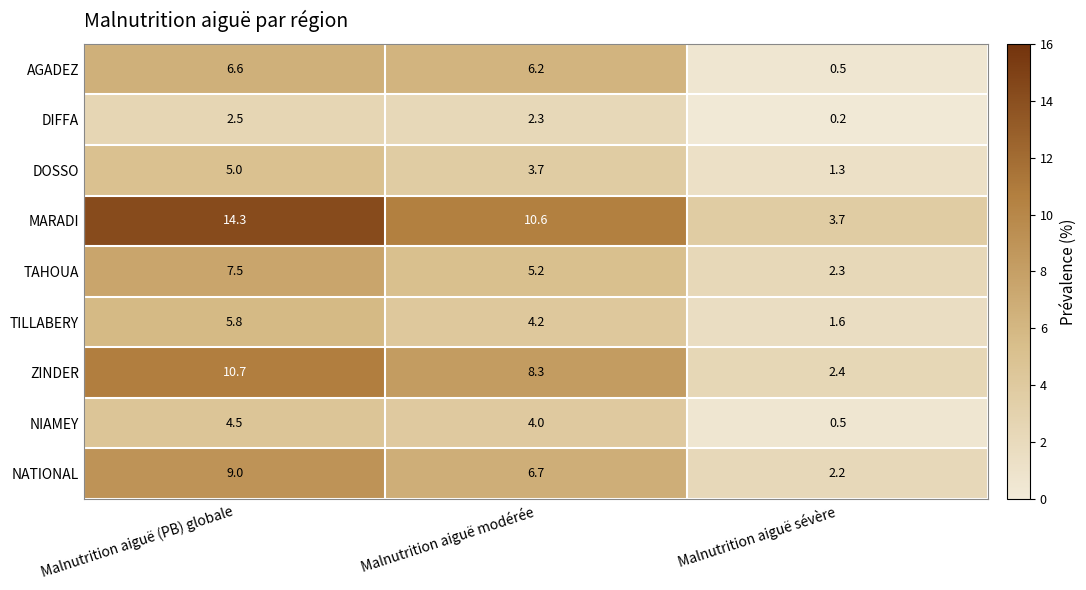

Where is AGADEZ nearest to the value 3?

Malnutrition aiguë sévère